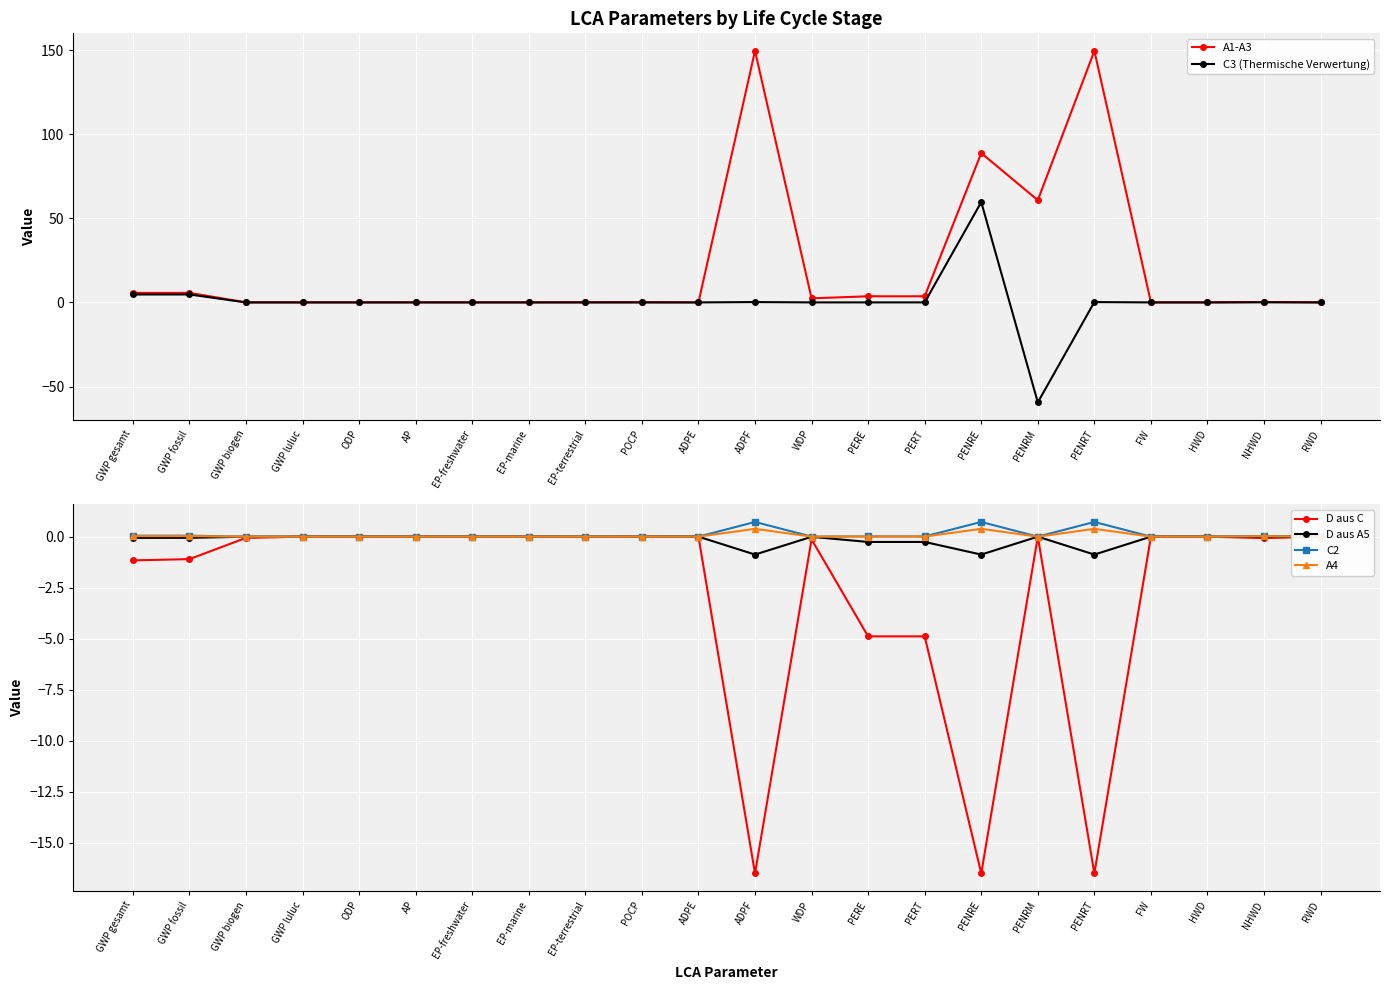

True or false: D aus A5 has a value of -0.1 at PERT.

False